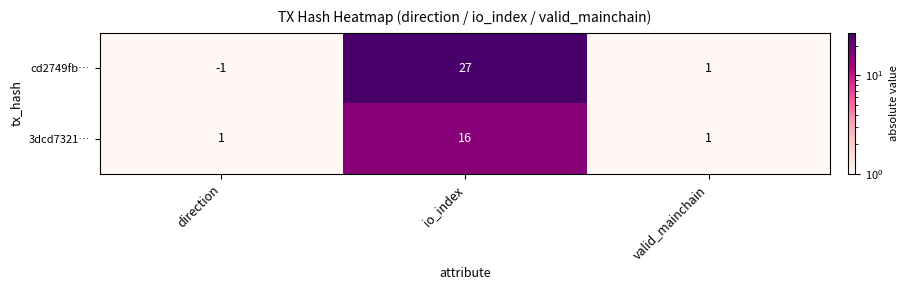

Reading left to right, list all the values displayed in this chart.

cd2749fb…: -1	27	1
3dcd7321…: 1	16	1